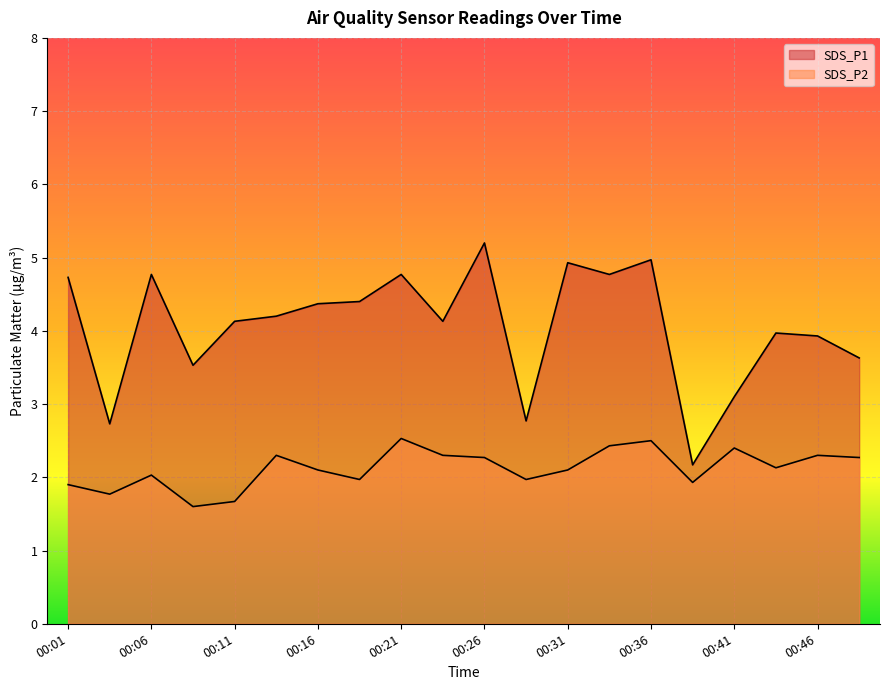

Between 00:16 and 00:21, which series saw the biggest shift?

SDS_P2